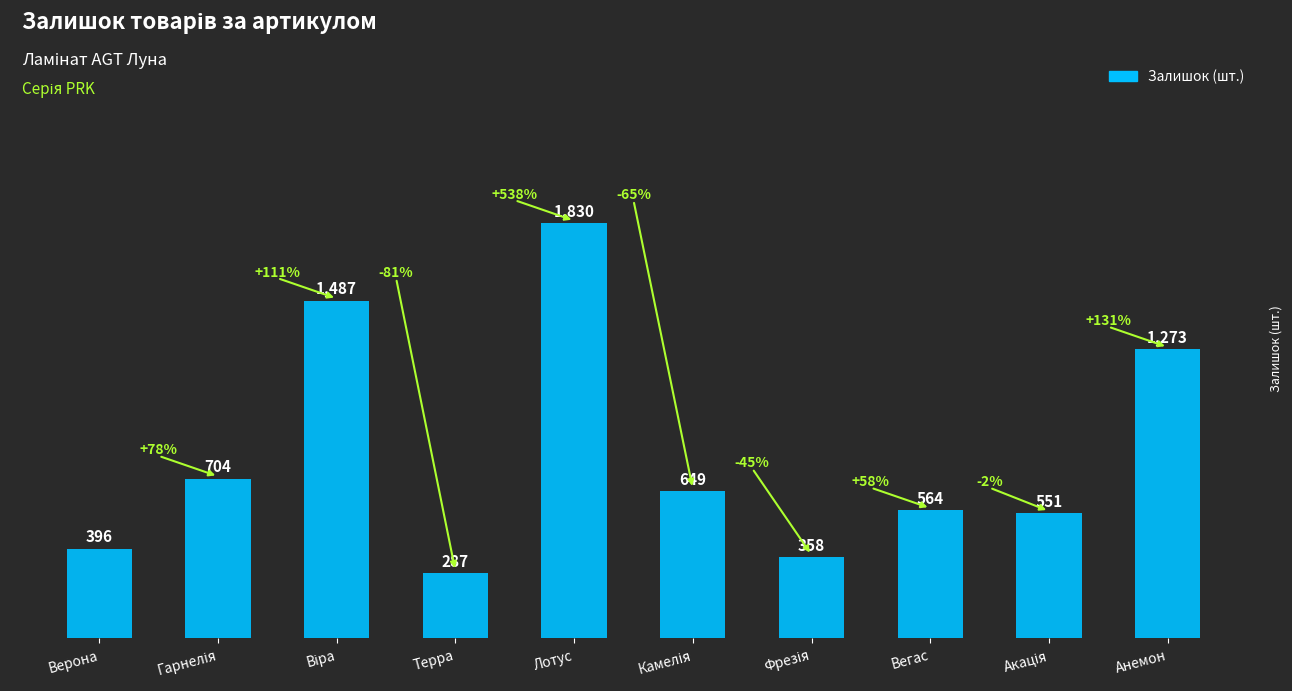

Between Верона and Вегас, which is larger?

Вегас